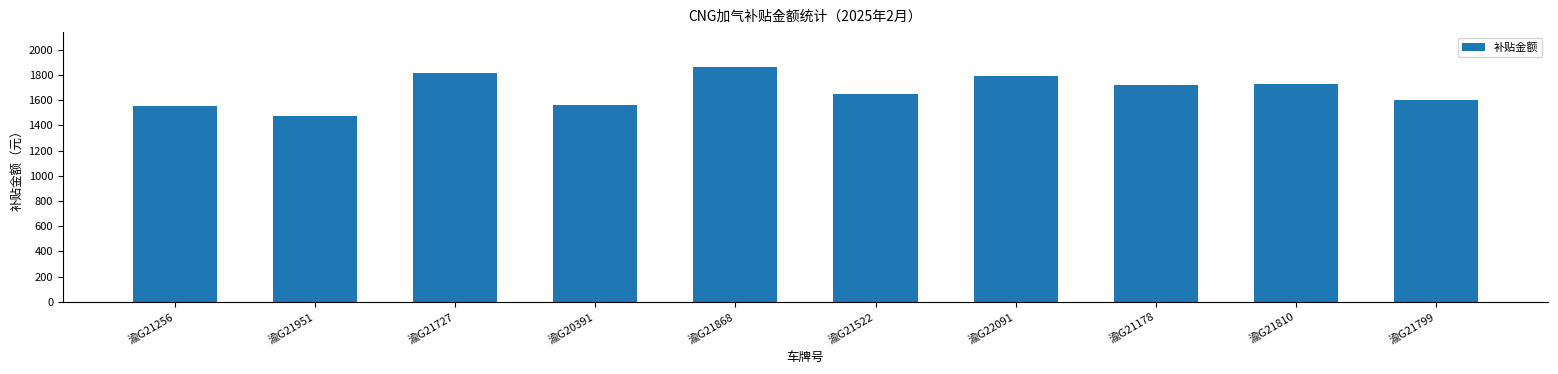

What is the value of the 7th bar from the left?

1789.2